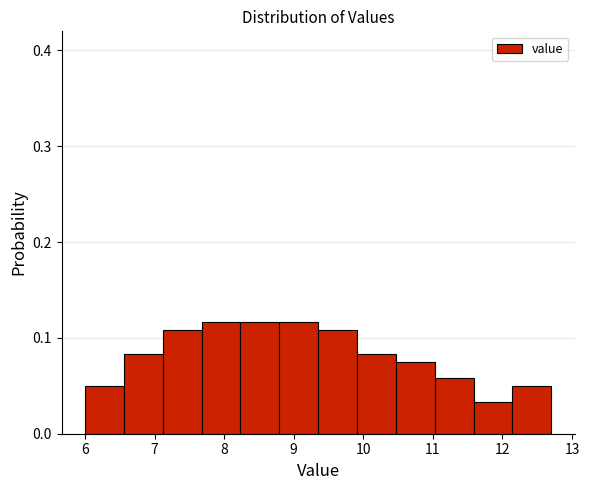

Reading left to right, list every bar in this chart as the range it spans on the x-axis followed by its height. Neither the bar edges nor the heights are printed on the chart, so give them approximately, as read against the axes.

6.0 to 6.6: 0.05
6.6 to 7.1: 0.08
7.1 to 7.7: 0.11
7.7 to 8.2: 0.12
8.2 to 8.8: 0.12
8.8 to 9.4: 0.12
9.4 to 9.9: 0.11
9.9 to 10.5: 0.08
10.5 to 11.0: 0.08
11.0 to 11.6: 0.06
11.6 to 12.1: 0.03
12.1 to 12.7: 0.05